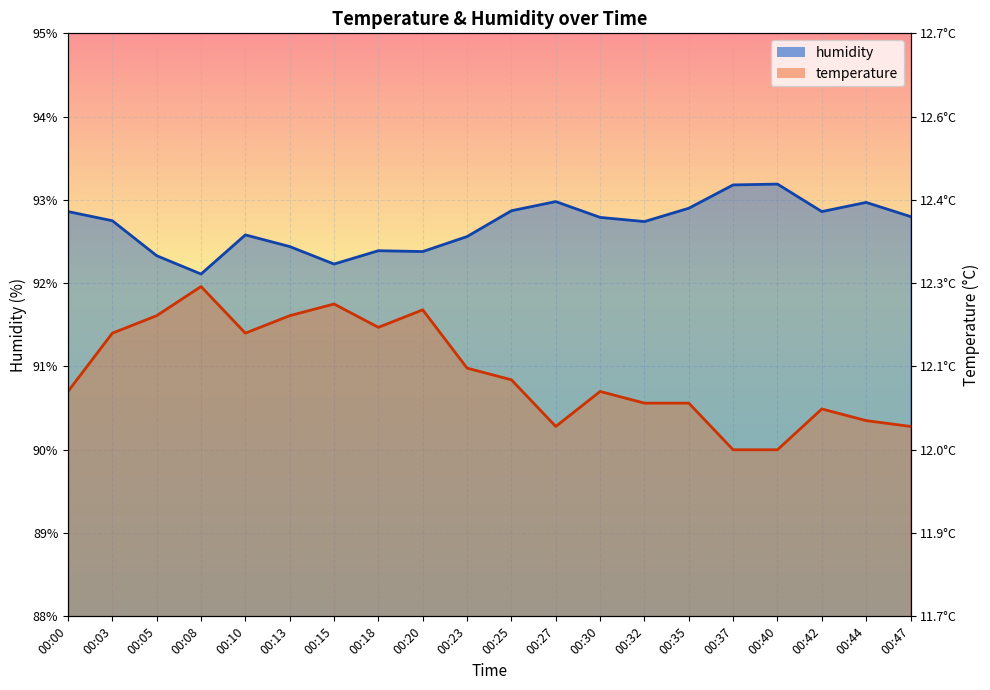

Where is temperature nearest to the value 90?

00:37